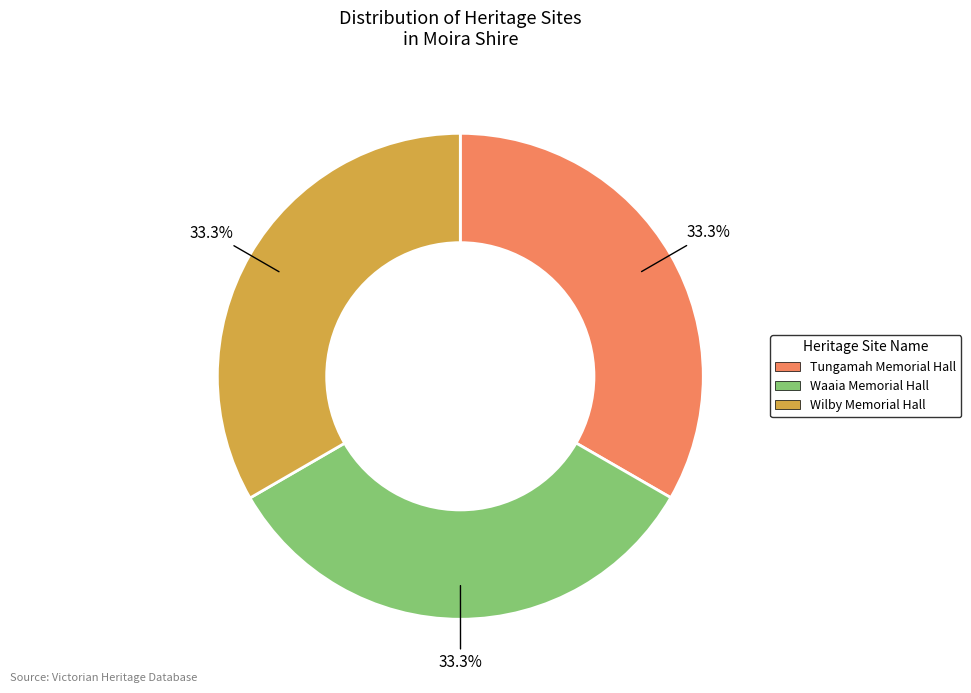

What is the ratio of the value at Waaia Memorial Hall to the value at Wilby Memorial Hall?

1.0